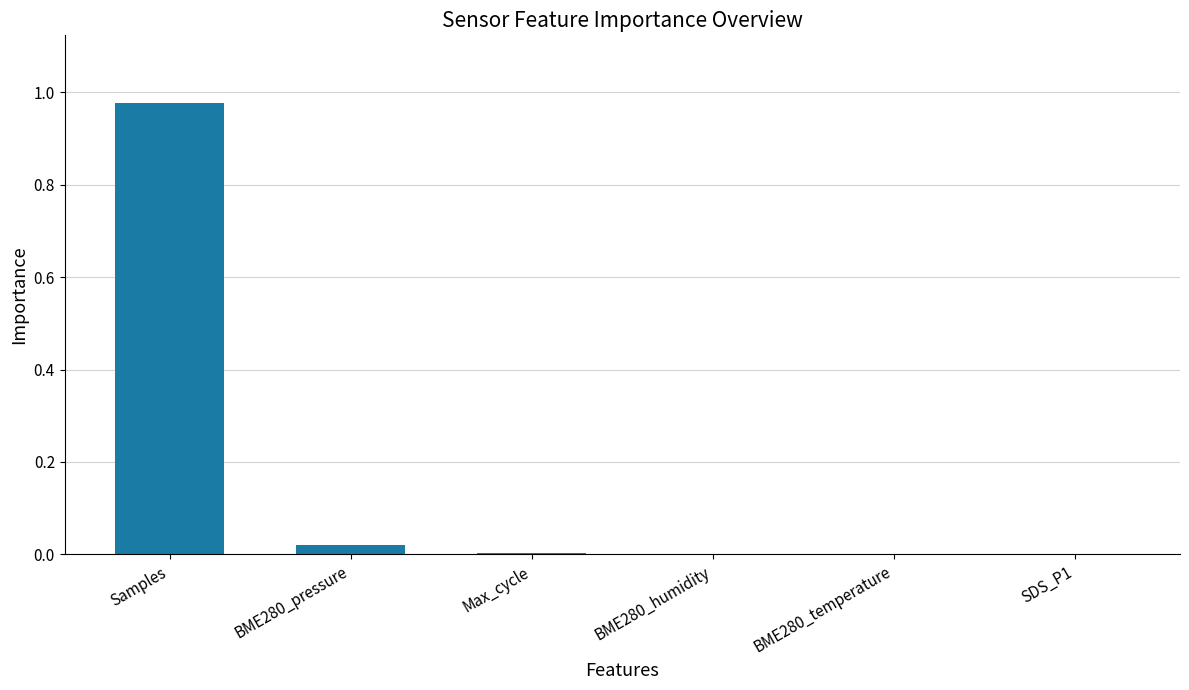

At which category does the chart reach its peak across all series?

Samples